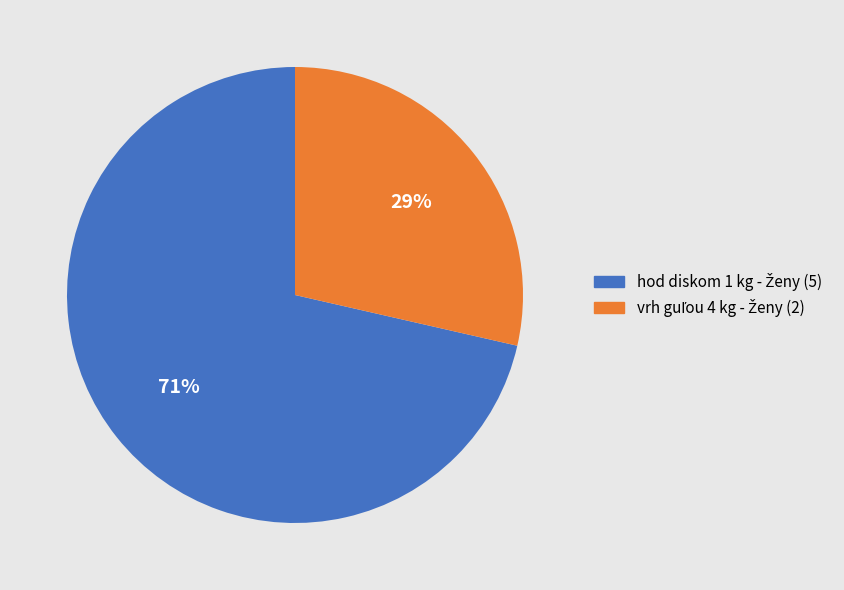

Does any single category account for the majority?

Yes